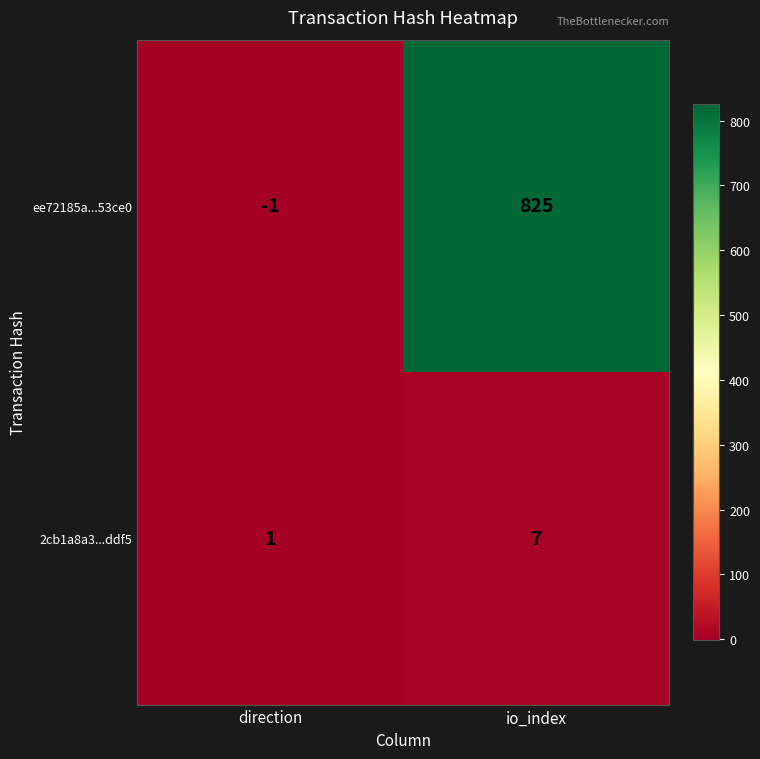

What is the average value of the 2cb1a8a3...ddf5 series?

4